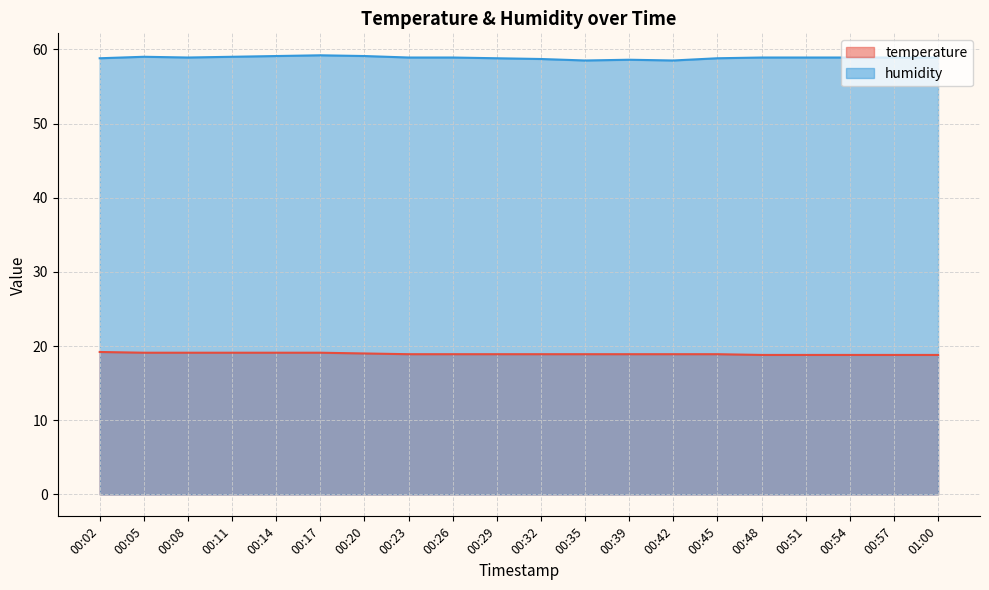

What is the difference between the maximum and minimum values in the humidity series?

0.7